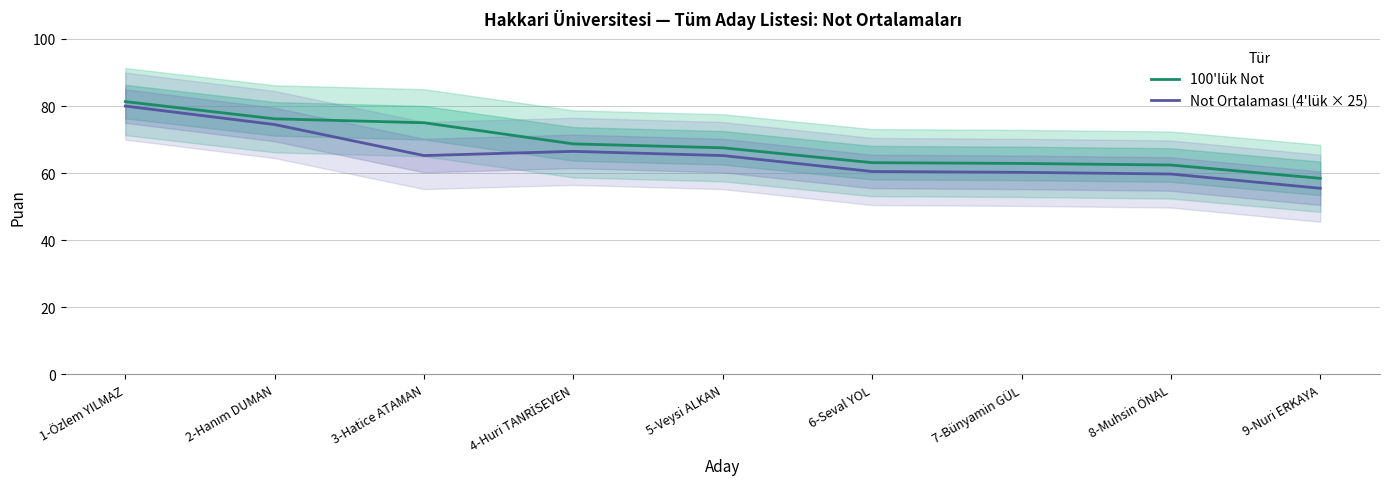

Is the value of 100'lük Not at 7-Bünyamin GÜL greater than the value of Not Ortalaması (4'lük × 25) at 2-Hanım DUMAN?

No